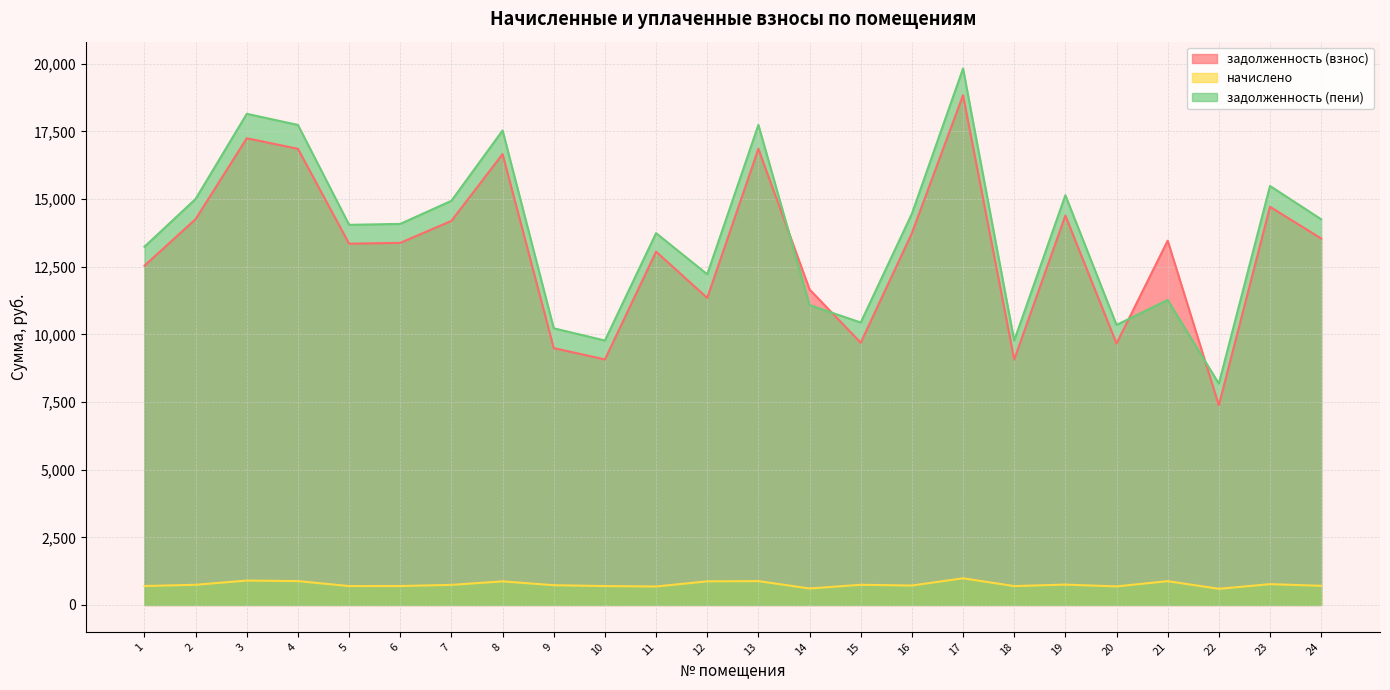

How many interior local peaks does the задолженность (пени) series have?

8